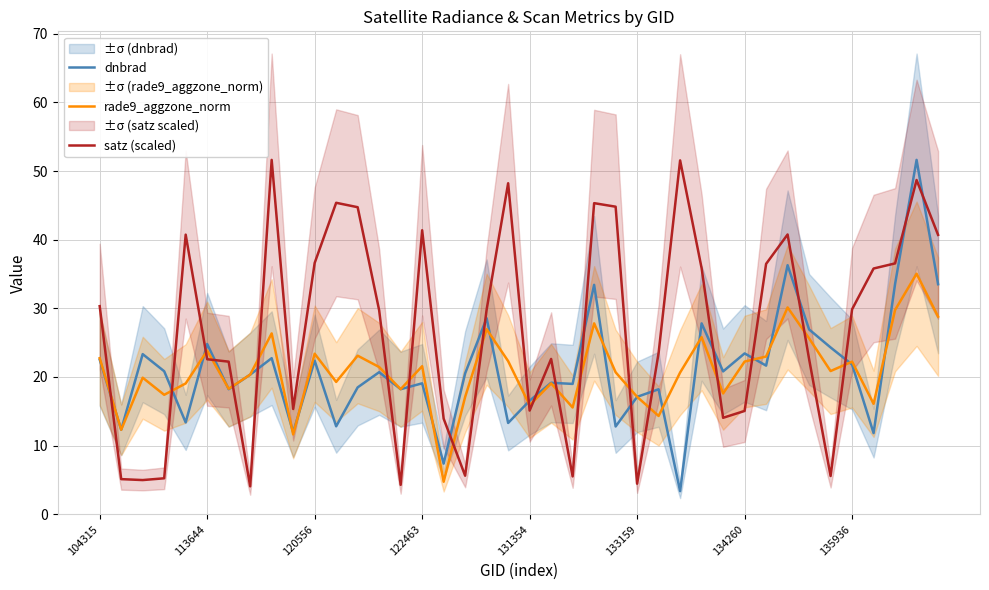

After their last crossing, which series has the higher values: dnbrad or satz (scaled)?

satz (scaled)